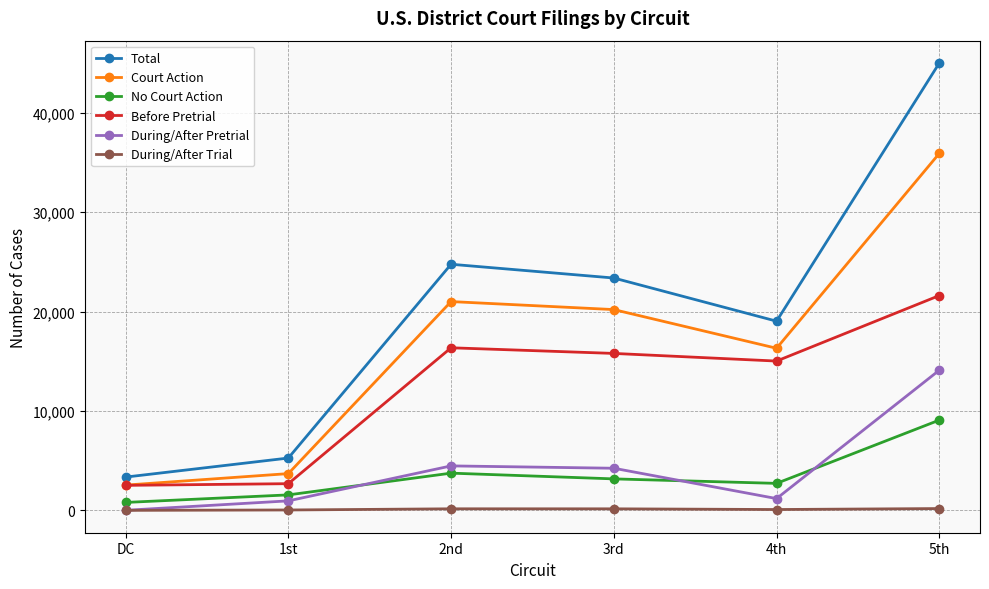

In Court Action, how many points are higher than both neighbors (excluding endpoints)?

1